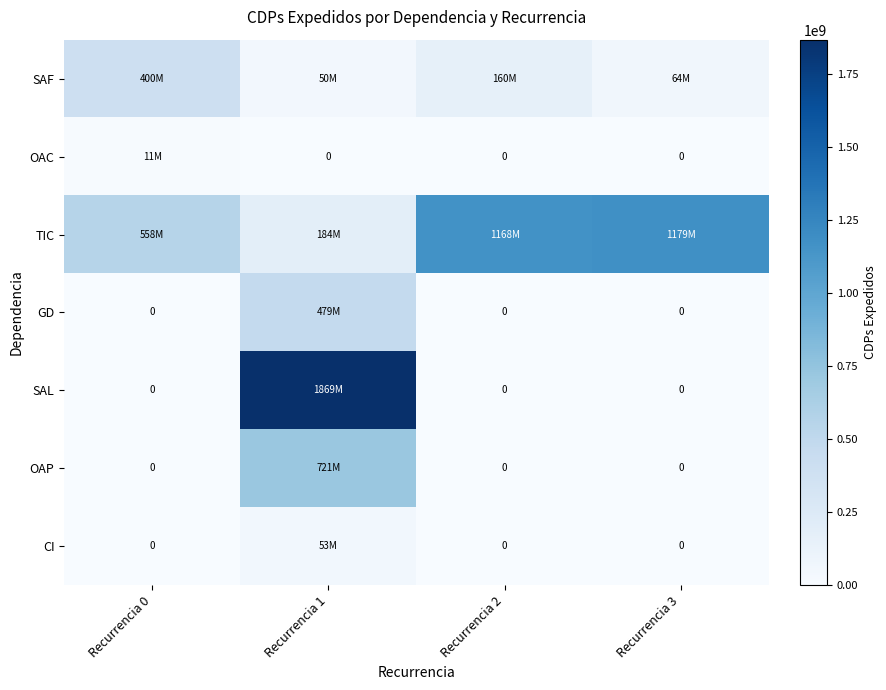

How many SAL values are between 0 and 1868914664?

4